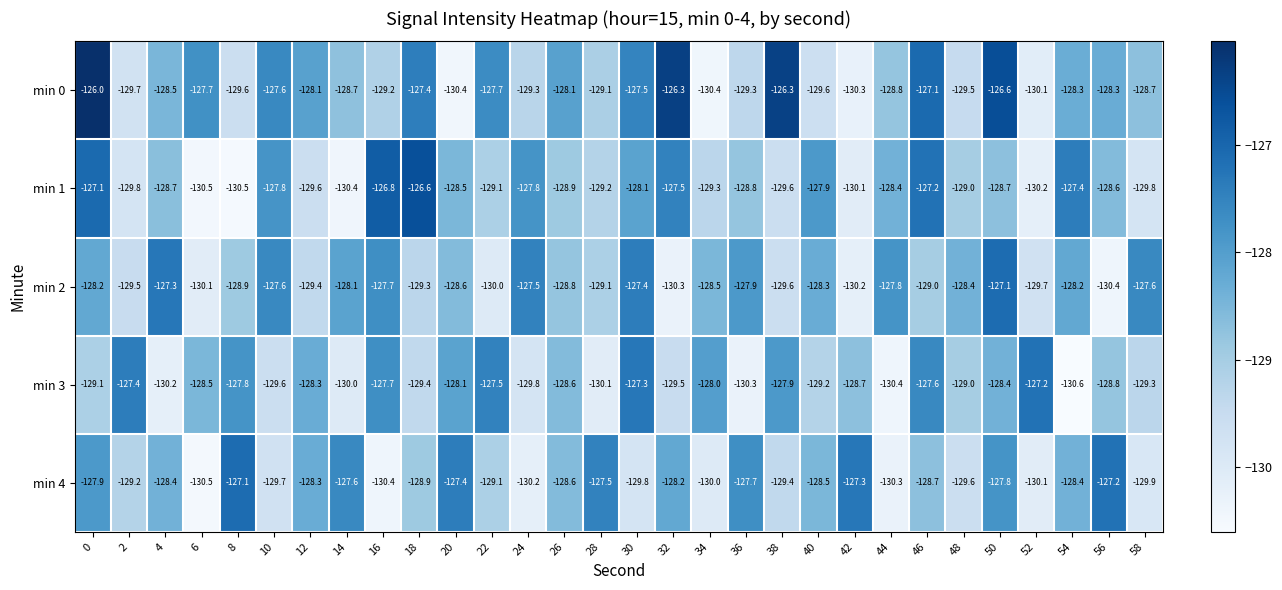

The value of min 2 at 16 is -27.0. True or false?

False